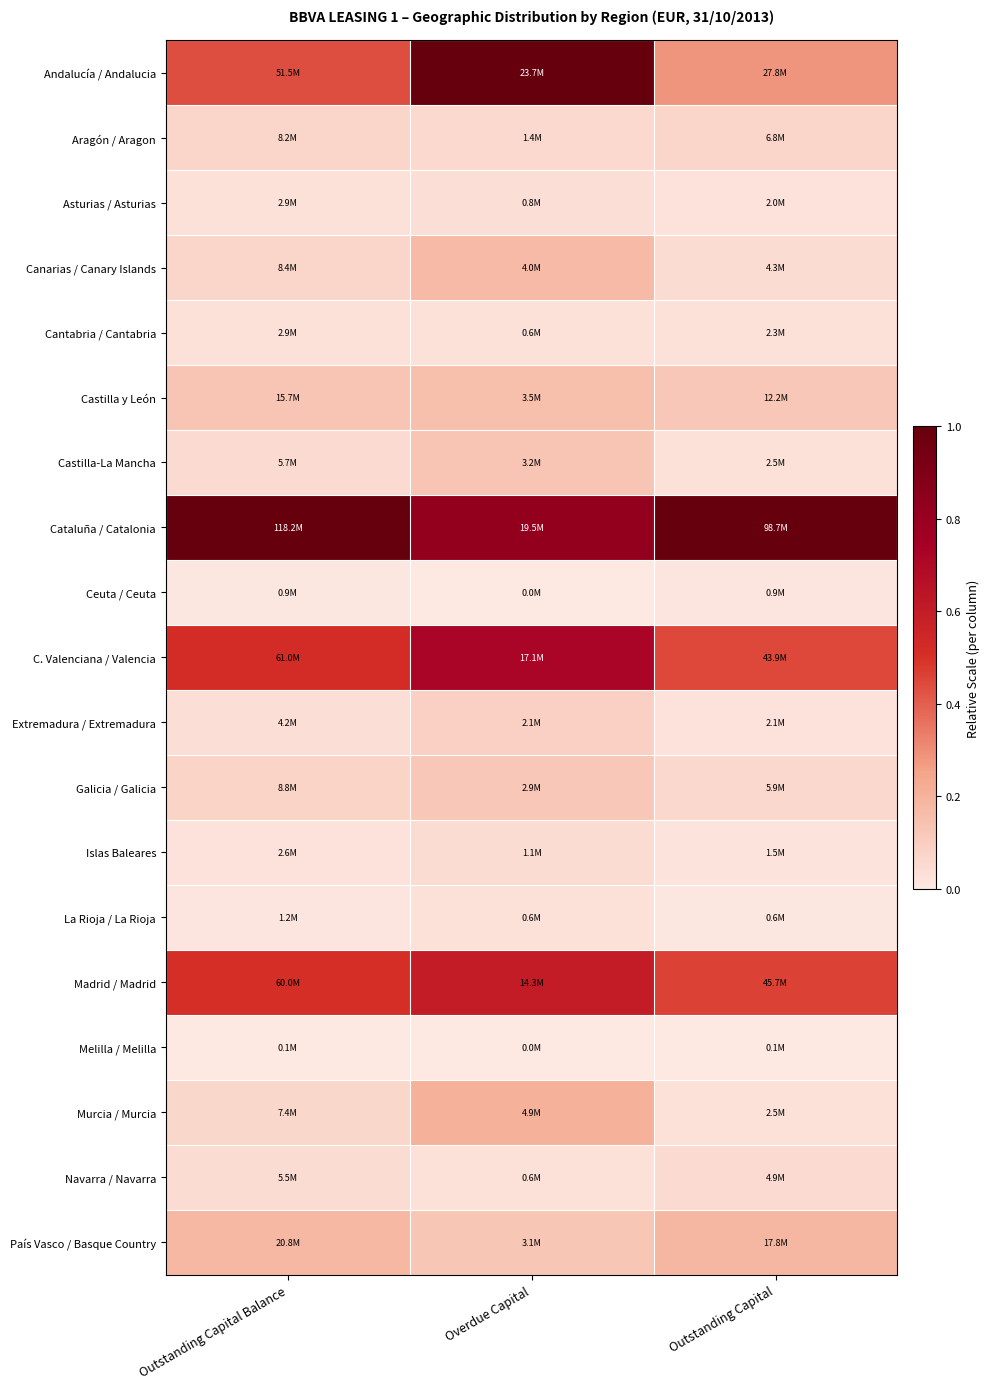

Reading left to right, list all the values displayed in this chart.

Andalucía / Andalucia: Outstanding Capital Balance=0.4	Overdue Capital=1.0	Outstanding Capital=0.3
Aragón / Aragon: Outstanding Capital Balance=0.1	Overdue Capital=0.1	Outstanding Capital=0.1
Asturias / Asturias: Outstanding Capital Balance=0.0	Overdue Capital=0.0	Outstanding Capital=0.0
Canarias / Canary Islands: Outstanding Capital Balance=0.1	Overdue Capital=0.2	Outstanding Capital=0.0
Cantabria / Cantabria: Outstanding Capital Balance=0.0	Overdue Capital=0.0	Outstanding Capital=0.0
Castilla y León: Outstanding Capital Balance=0.1	Overdue Capital=0.1	Outstanding Capital=0.1
Castilla-La Mancha: Outstanding Capital Balance=0.0	Overdue Capital=0.1	Outstanding Capital=0.0
Cataluña / Catalonia: Outstanding Capital Balance=1.0	Overdue Capital=0.8	Outstanding Capital=1.0
Ceuta / Ceuta: Outstanding Capital Balance=0.0	Overdue Capital=0.0	Outstanding Capital=0.0
C. Valenciana / Valencia: Outstanding Capital Balance=0.5	Overdue Capital=0.7	Outstanding Capital=0.4
Extremadura / Extremadura: Outstanding Capital Balance=0.0	Overdue Capital=0.1	Outstanding Capital=0.0
Galicia / Galicia: Outstanding Capital Balance=0.1	Overdue Capital=0.1	Outstanding Capital=0.1
Islas Baleares: Outstanding Capital Balance=0.0	Overdue Capital=0.0	Outstanding Capital=0.0
La Rioja / La Rioja: Outstanding Capital Balance=0.0	Overdue Capital=0.0	Outstanding Capital=0.0
Madrid / Madrid: Outstanding Capital Balance=0.5	Overdue Capital=0.6	Outstanding Capital=0.5
Melilla / Melilla: Outstanding Capital Balance=0.0	Overdue Capital=0.0	Outstanding Capital=0.0
Murcia / Murcia: Outstanding Capital Balance=0.1	Overdue Capital=0.2	Outstanding Capital=0.0
Navarra / Navarra: Outstanding Capital Balance=0.0	Overdue Capital=0.0	Outstanding Capital=0.1
País Vasco / Basque Country: Outstanding Capital Balance=0.2	Overdue Capital=0.1	Outstanding Capital=0.2